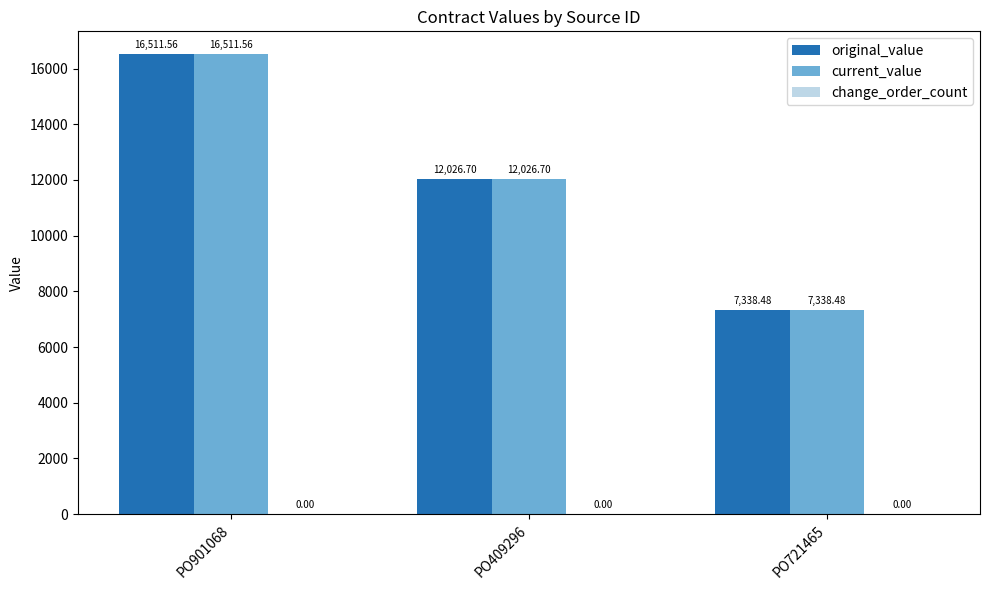

List the labels in order of original_value value, smallest first.

PO721465, PO409296, PO901068